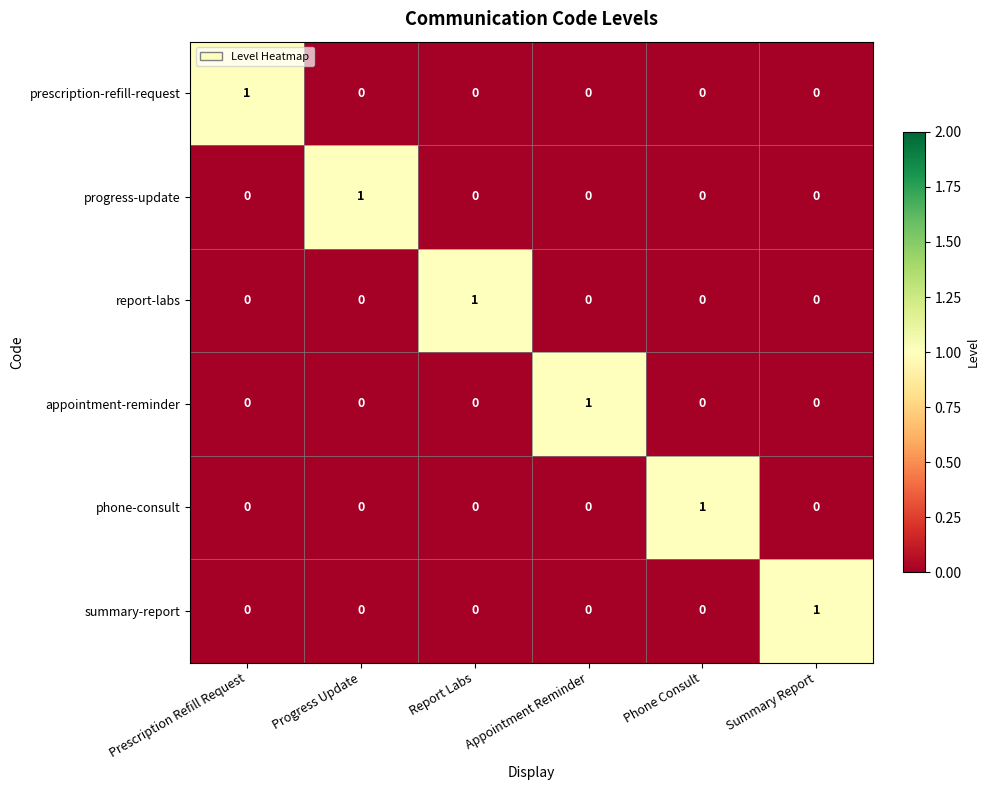

How many categories are shown in the chart?

6